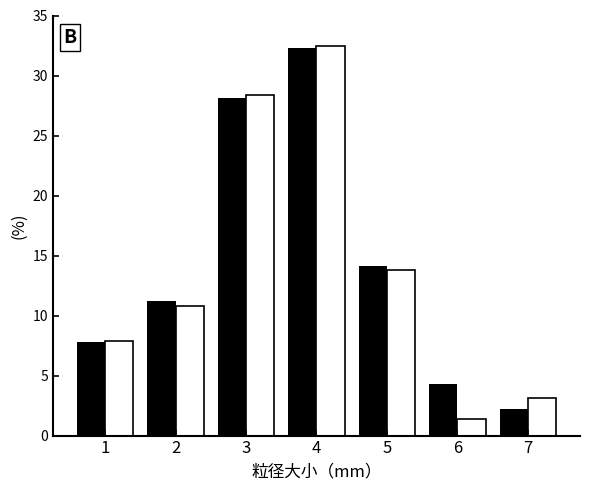

What is the spread (max minus min) of values at 7?

0.9